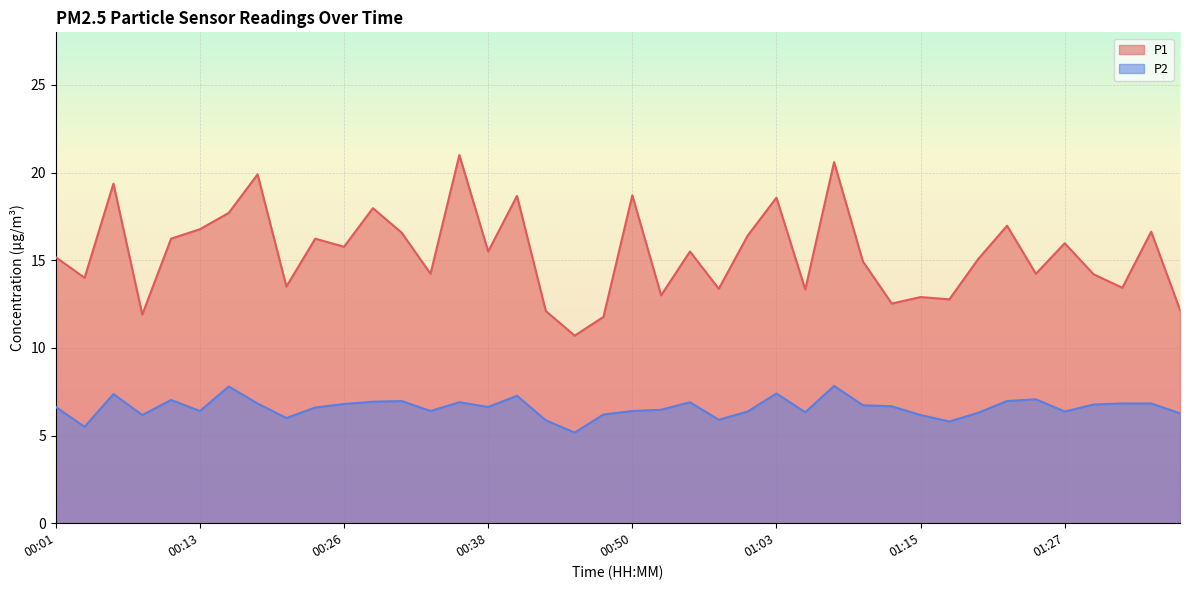

At how many categories does at least one series exceed 6?

40